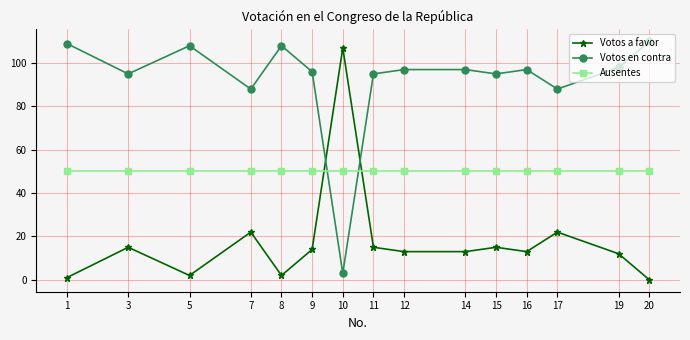

Is the value of Votos a favor at 11 greater than the value of Votos en contra at 19?

No